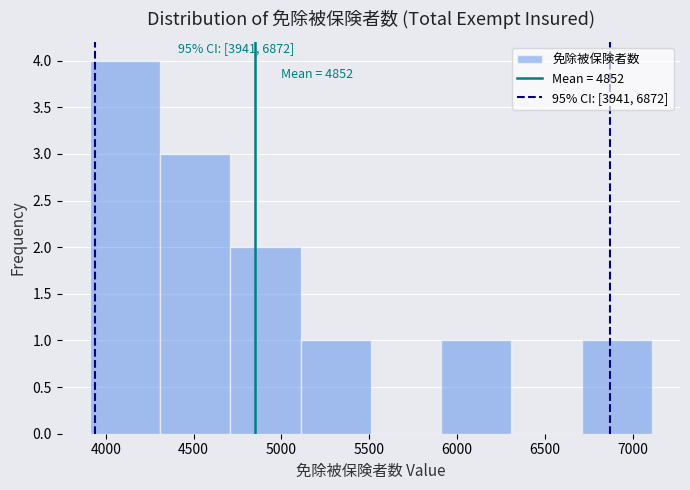

Which range on the x-axis has the tallest bar?

3900 to 4300